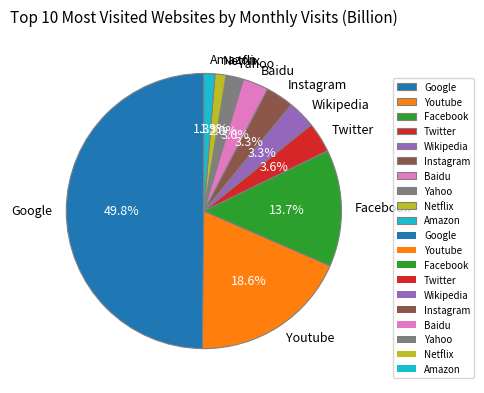

Does Facebook represent more than half of the total?

No